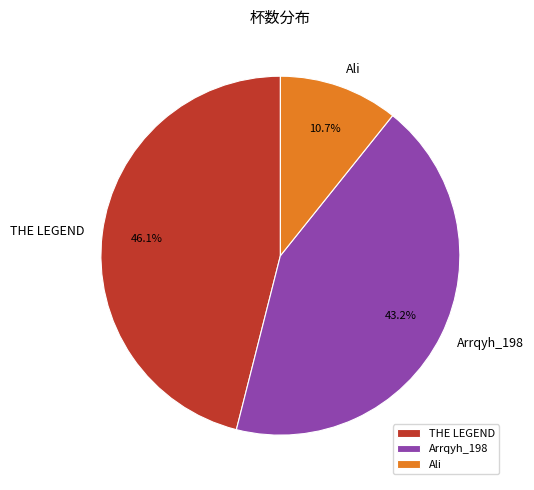

Is there a majority slice in this chart?

No